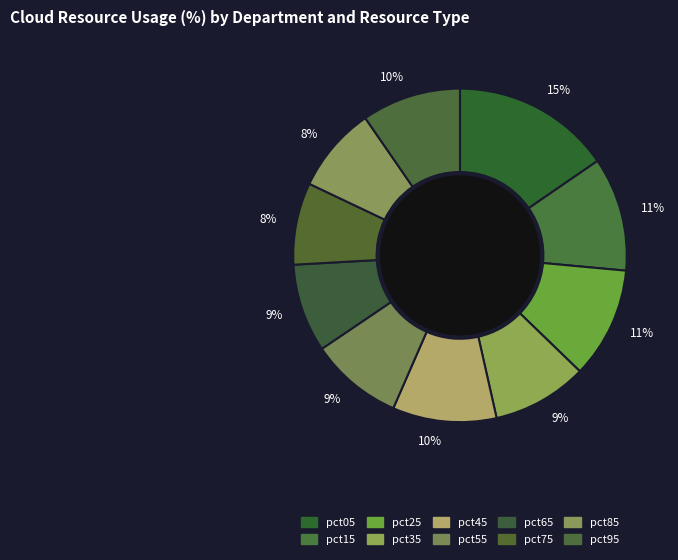

Is there any slice that represents more than half of the pie?

No